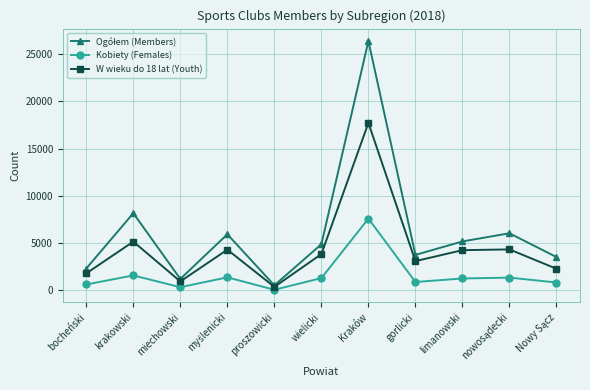

What is the label of the 10th point from the right?

krakowski